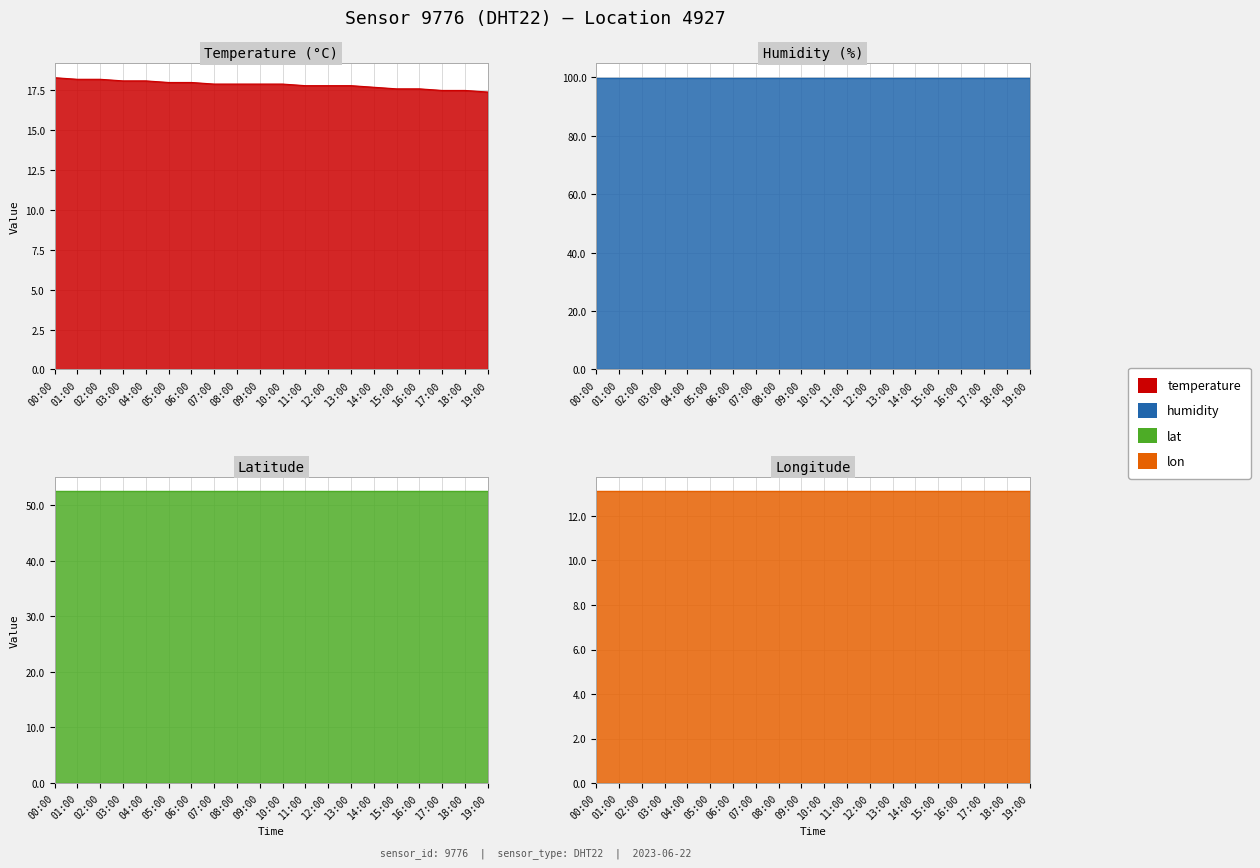

At which label does humidity reach its minimum?

00:00